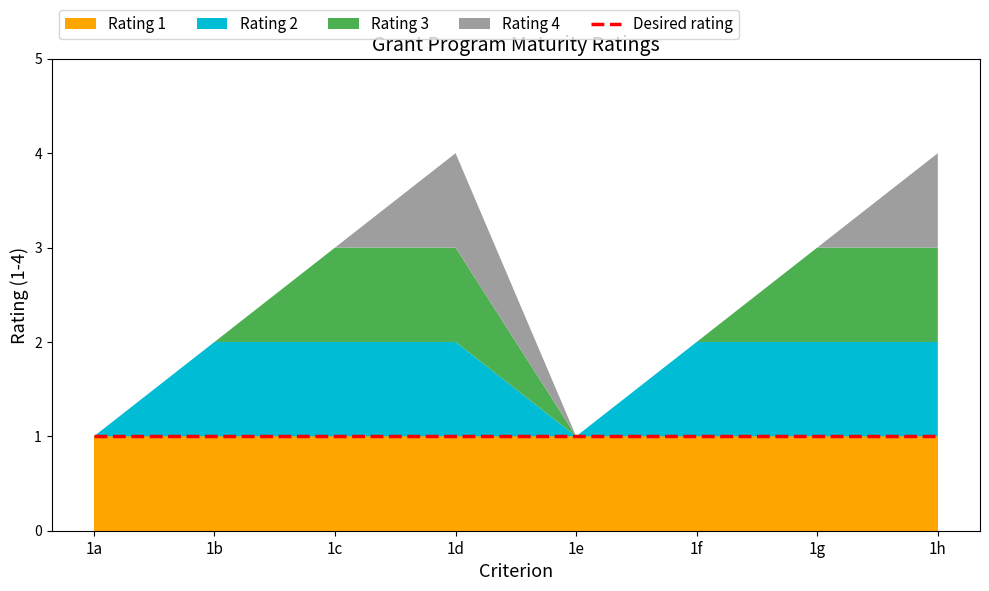

What is the sum of all Desired rating values?

8